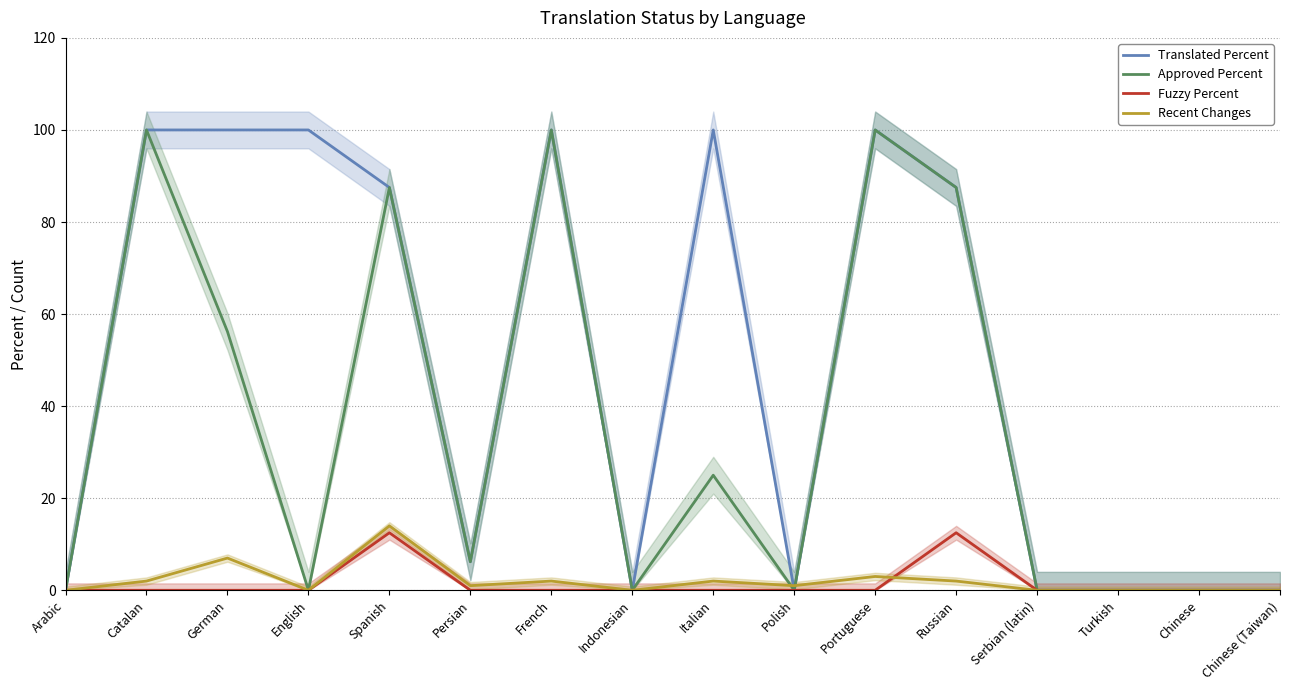

What is the average value of the Translated Percent series?

48.8